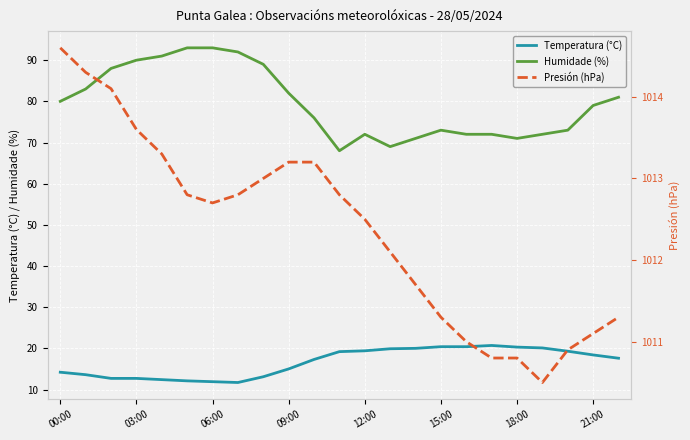

At which label does Presión (hPa) first exceed 1012?

00:00